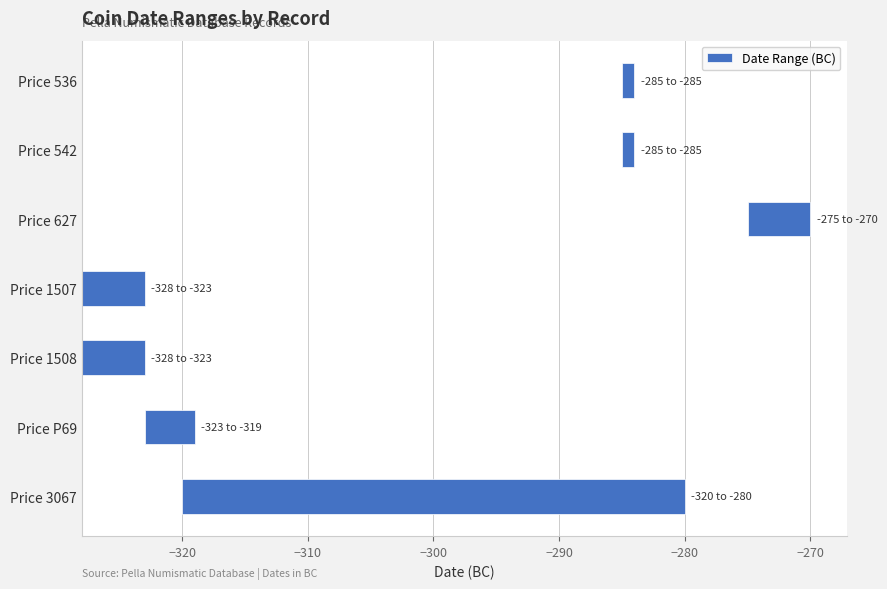

What is the difference between the maximum and minimum values?

39